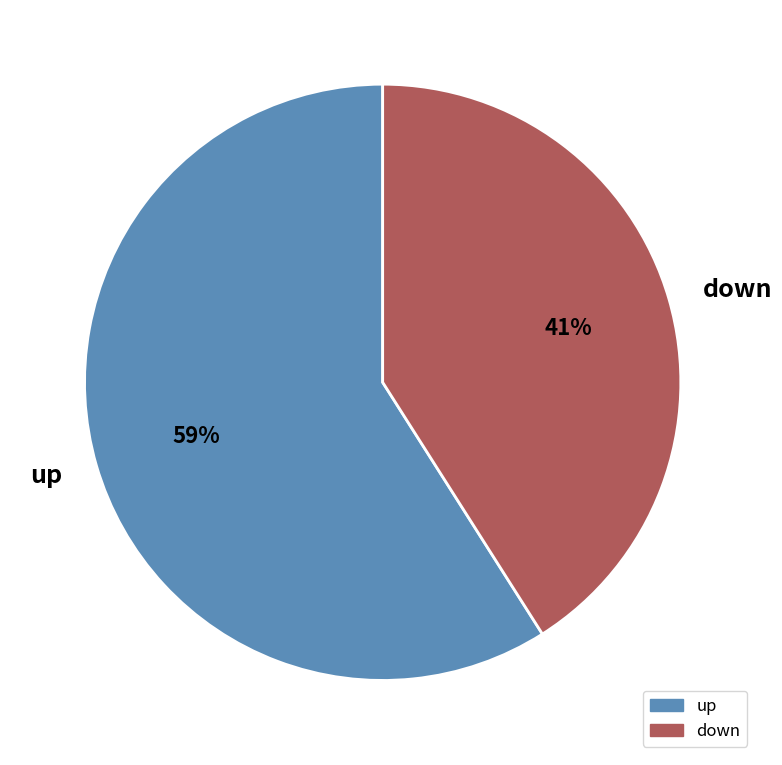

Do down and up together represent more than half of the pie?

Yes